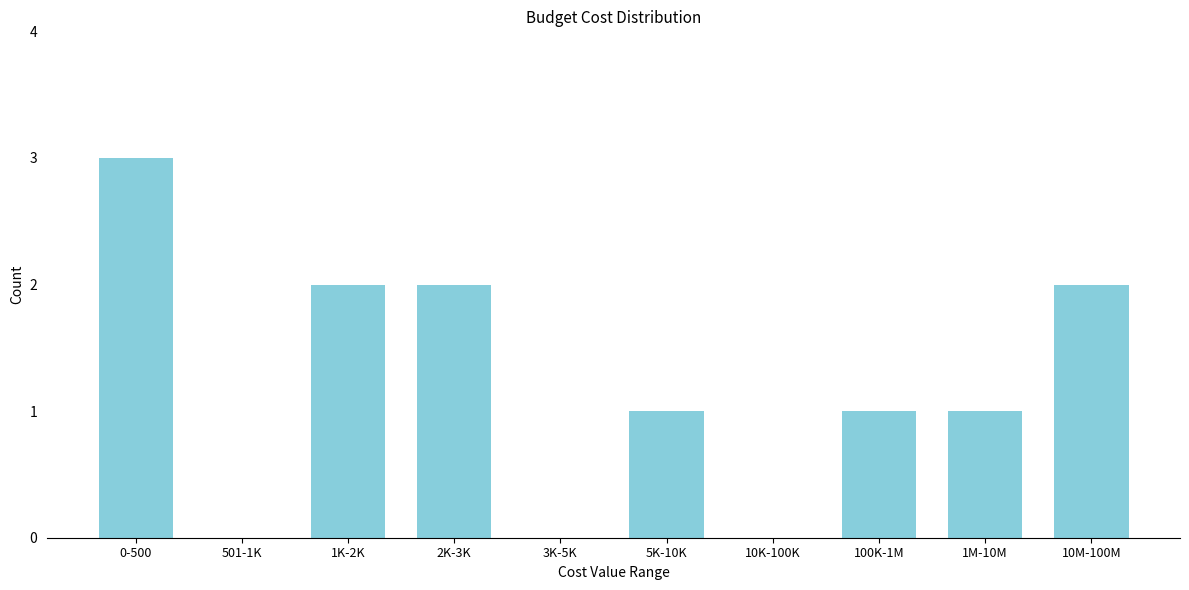

Reading right to left, what are all the values shown in this chart?

10M-100M=2	1M-10M=1	100K-1M=1	10K-100K=0	5K-10K=1	3K-5K=0	2K-3K=2	1K-2K=2	501-1K=0	0-500=3